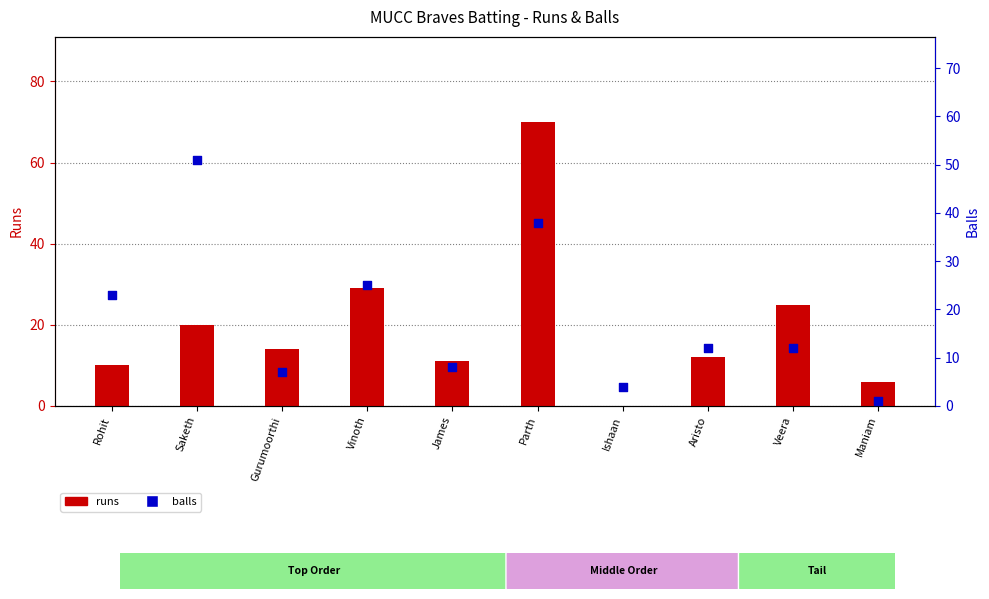

At which category is the sum across all series the highest?

Parth